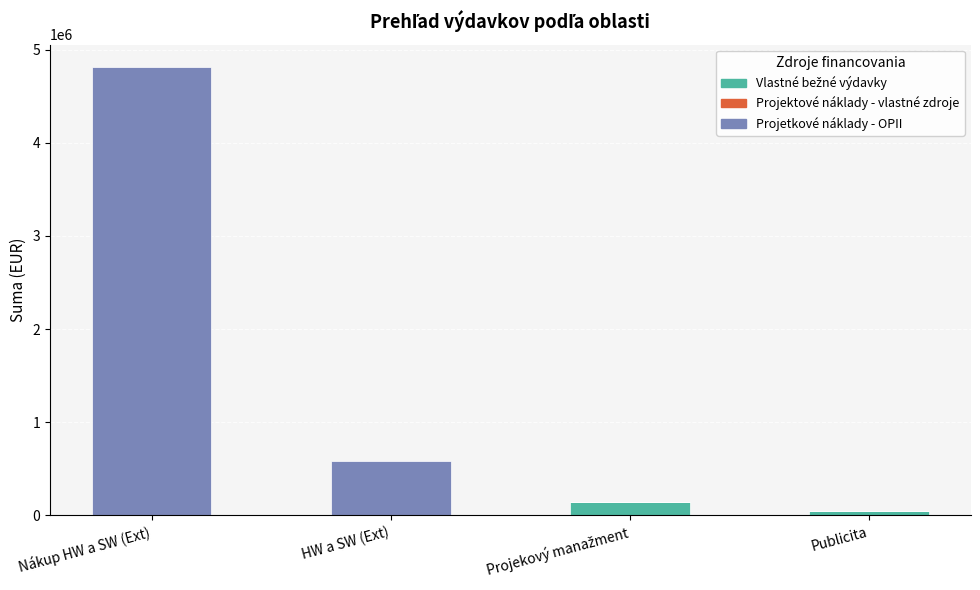

At which category is the sum across all series the highest?

Nákup HW a SW (Ext)